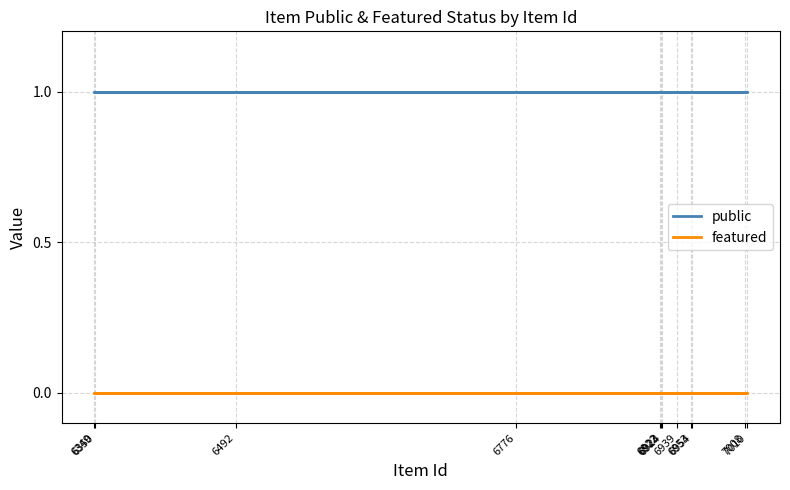

The value of featured at 6492 is 0. True or false?

True